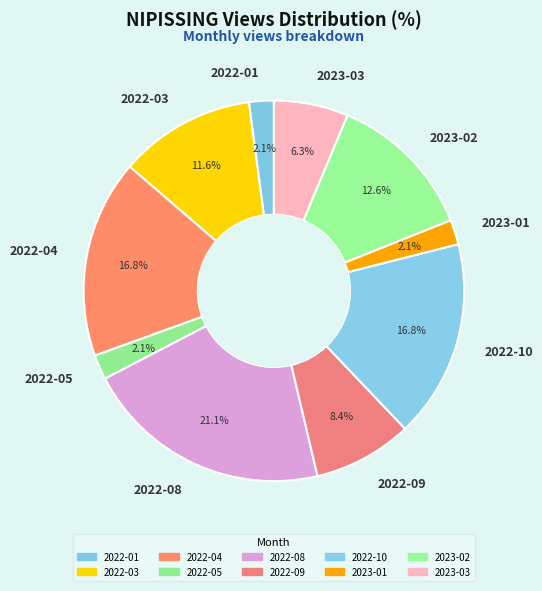

Count the number of slices in the pie.

10